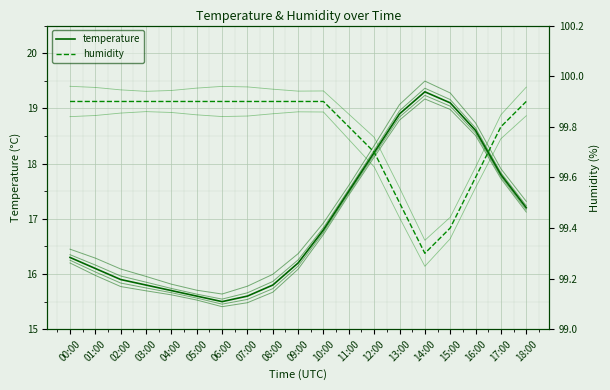

Which series has the largest total across all categories?

humidity